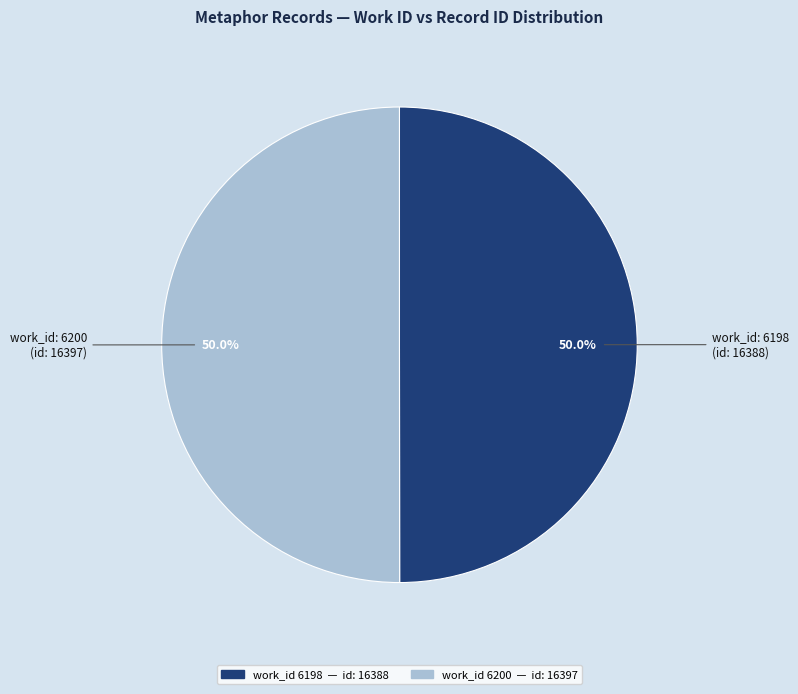

Count the number of slices in the pie.

2